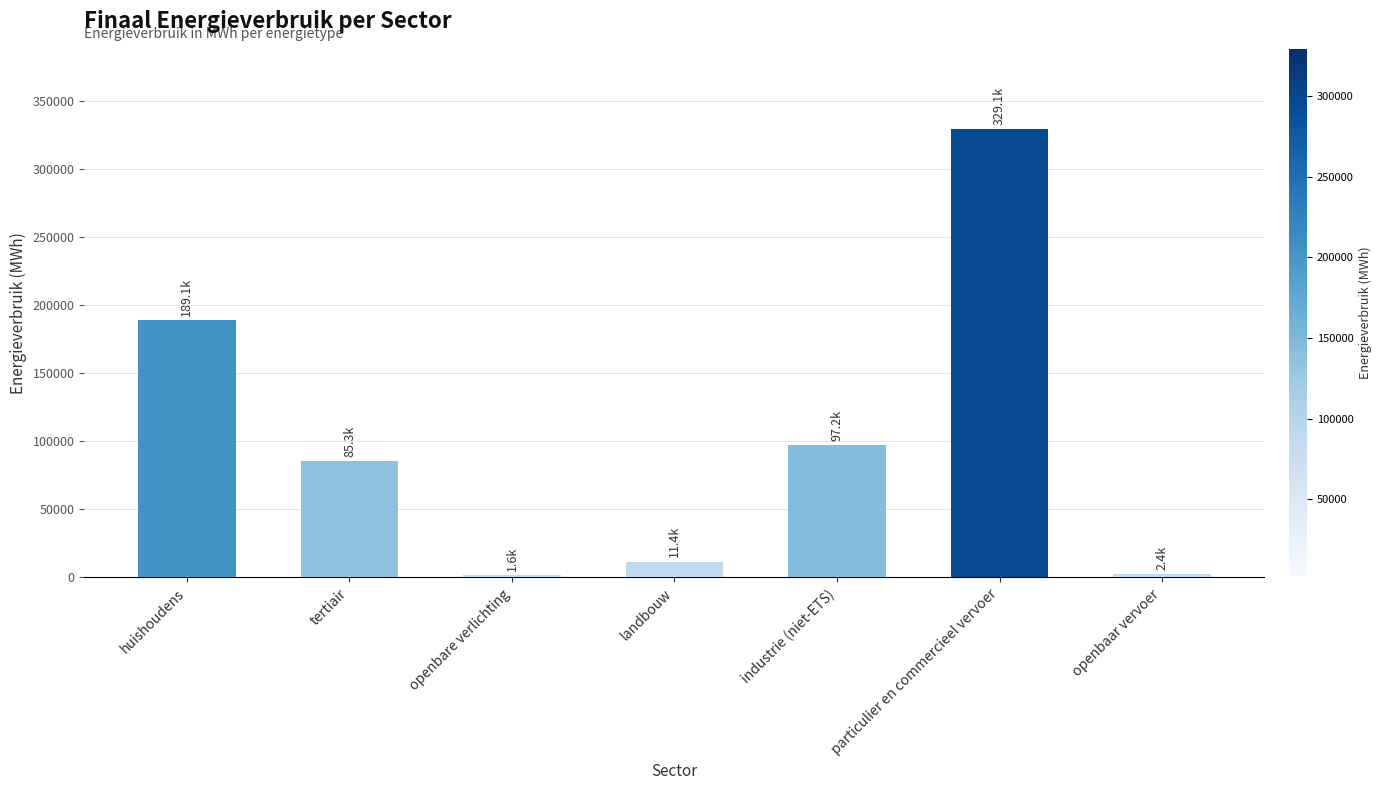

Count the number of data series in this chart.

1